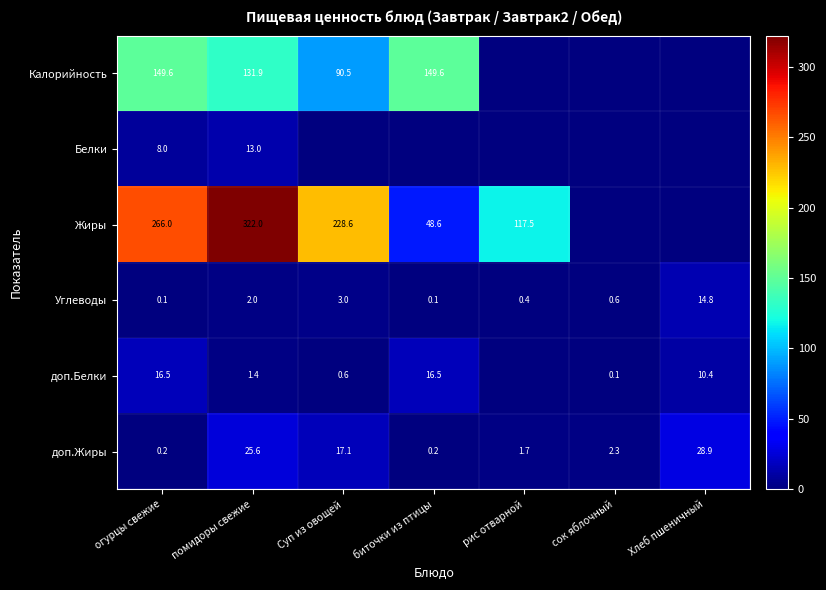

Is it true that Жиры equals 117.5 at рис отварной?

True